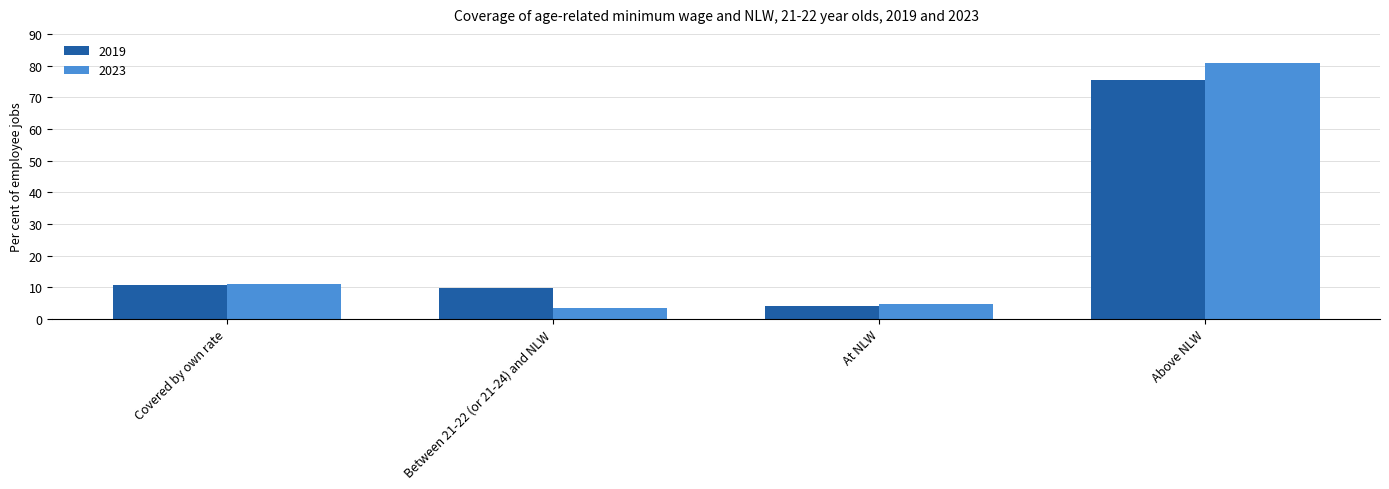

What are all the series names shown in the legend?

2019, 2023